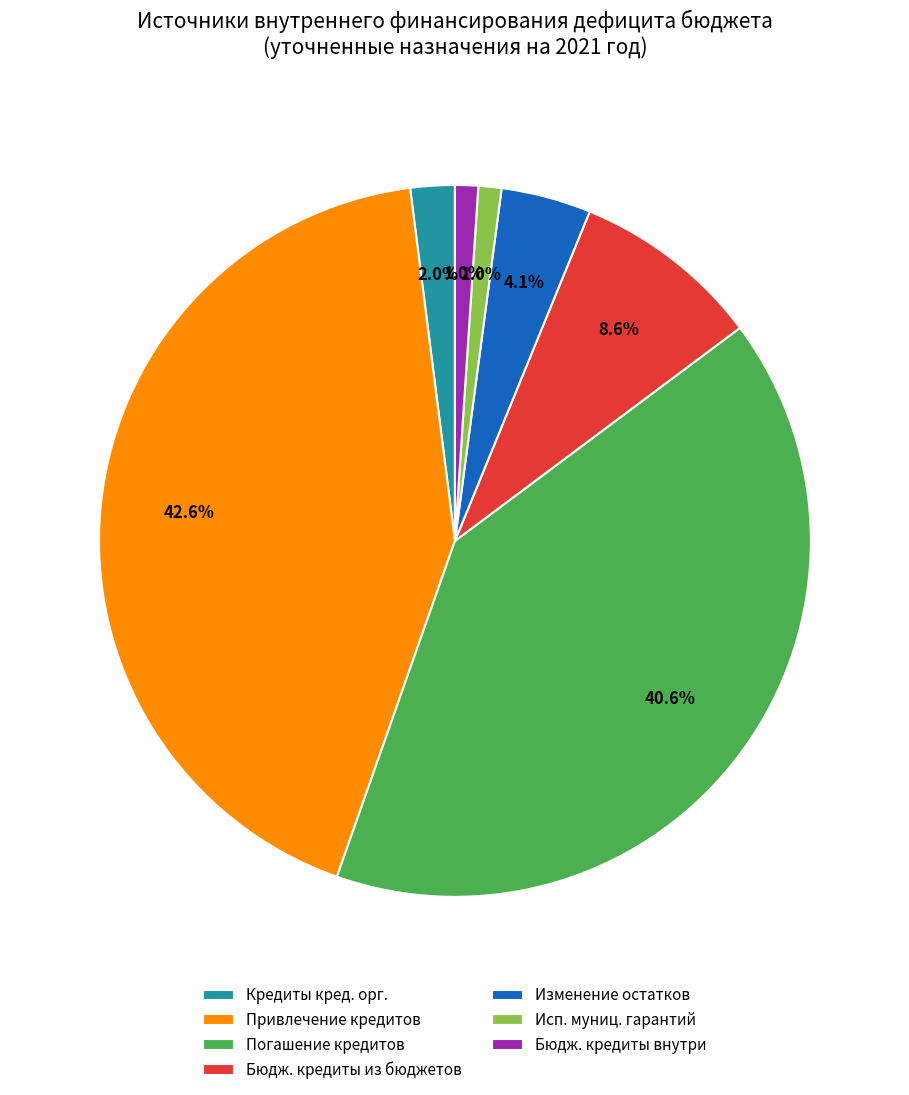

Combined, do Исп. муниц. гарантий and Бюдж. кредиты внутри account for over 50%?

No